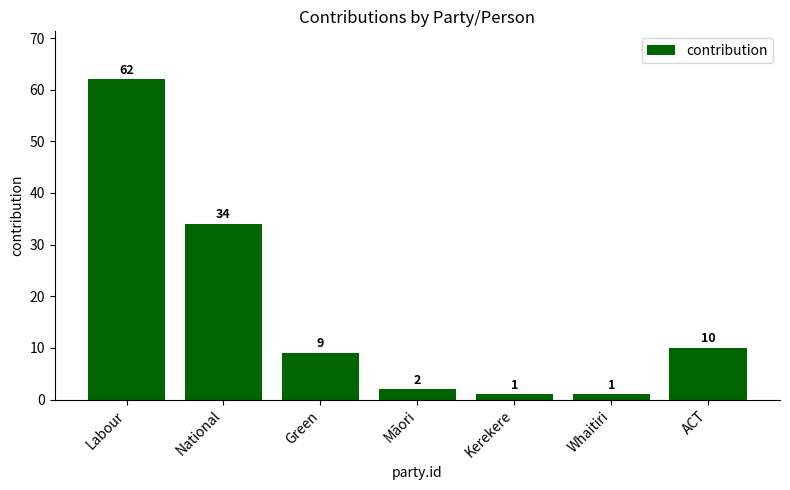

How many data points does each series have?

7